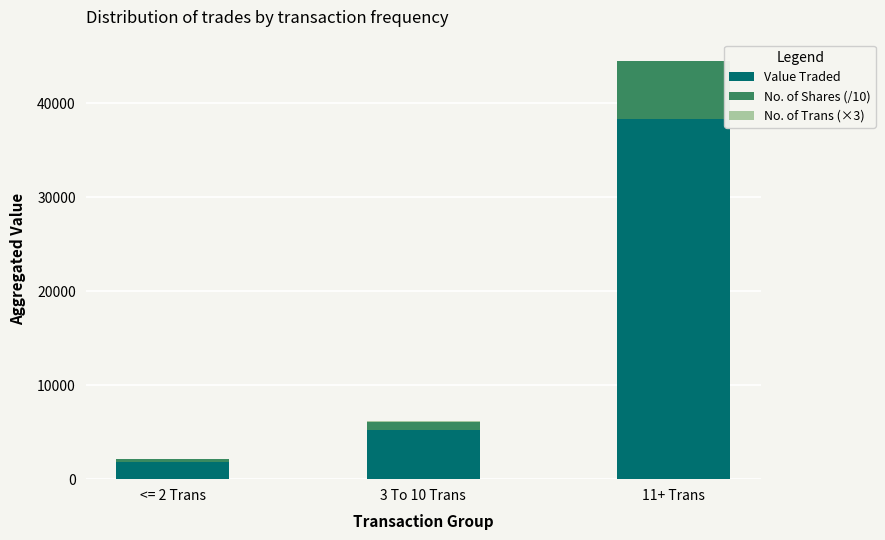

Are the bars horizontal?

No